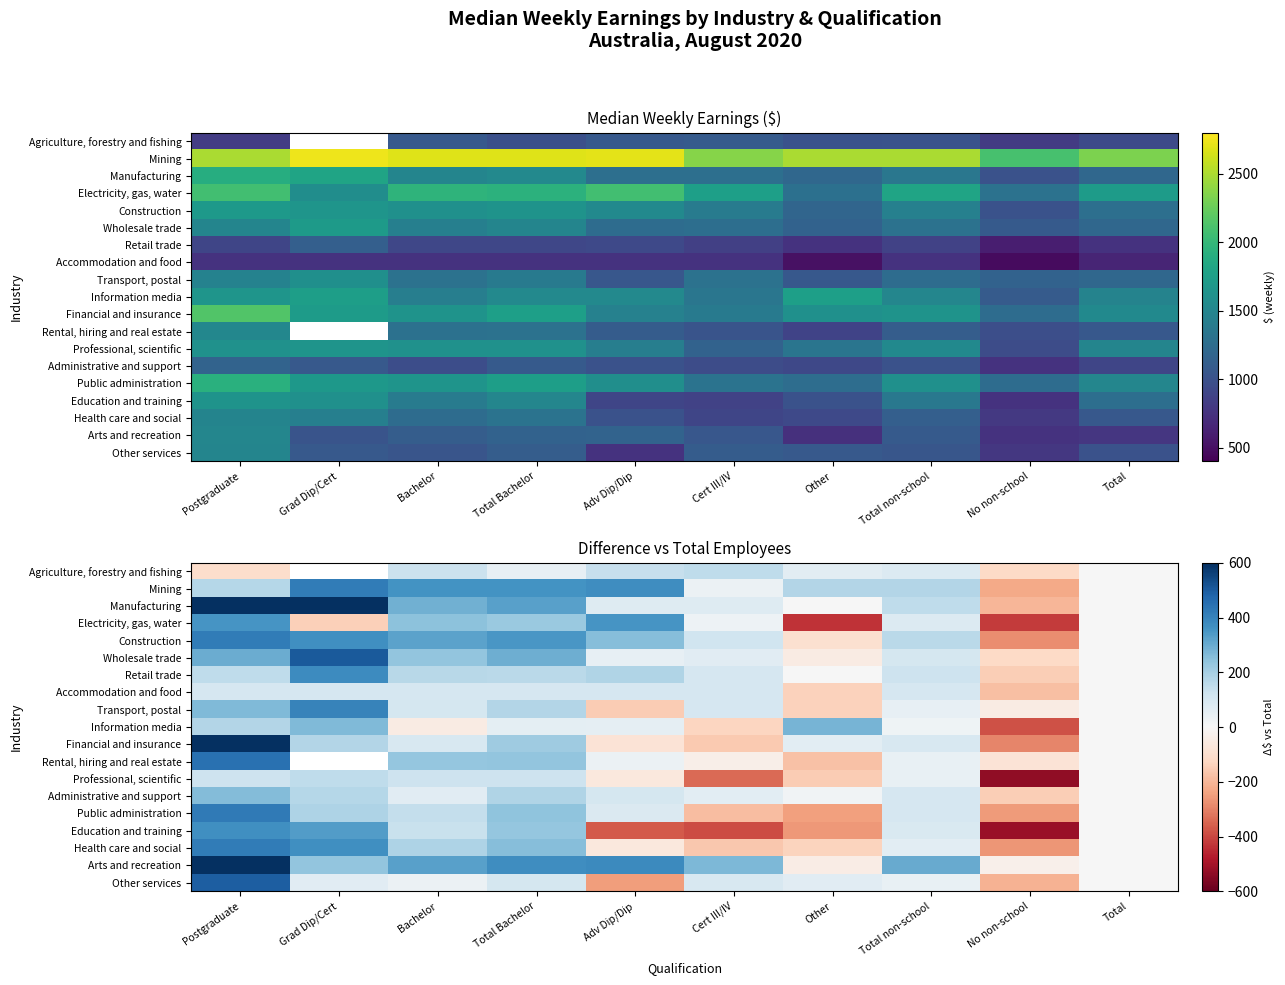

What is the difference between the maximum and second lowest values in the Accommodation and food series?

238.3